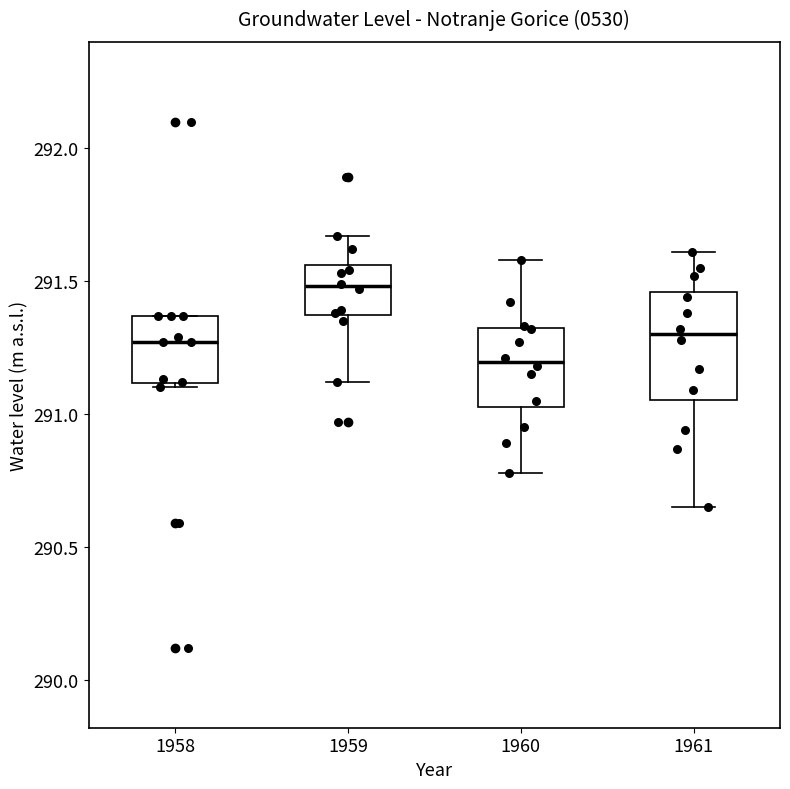

Where is the lower edge of the box at x = 1958 on the y-axis? The values are not printed on the chart, so give them approximately, as read against the axis.

291.10